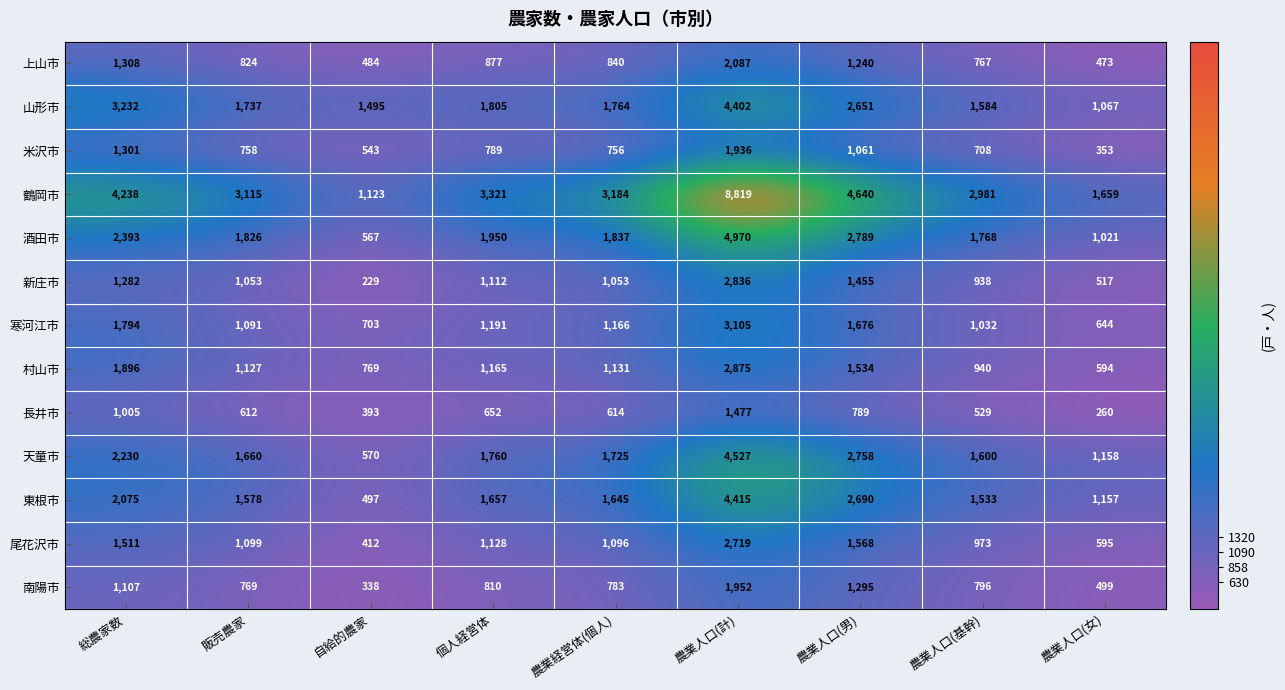

What is the minimum value for 長井市?

260